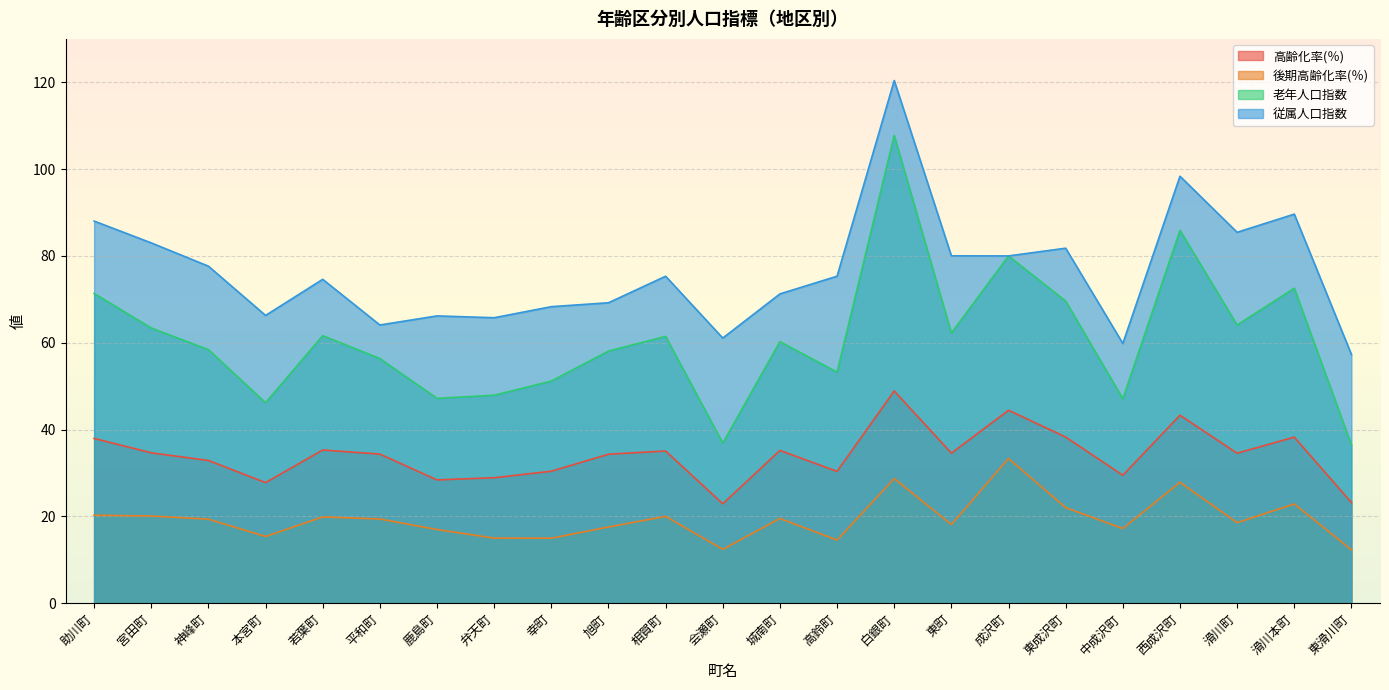

What is the total value across all series at 中成沢町?

153.6